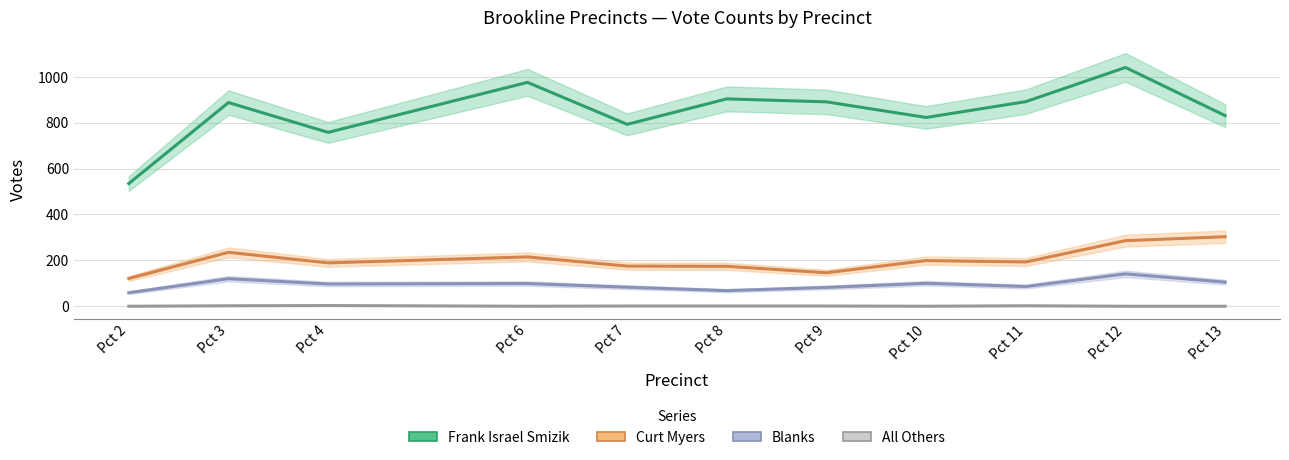

The Blanks series shows 86 at Pct 11. True or false?

True